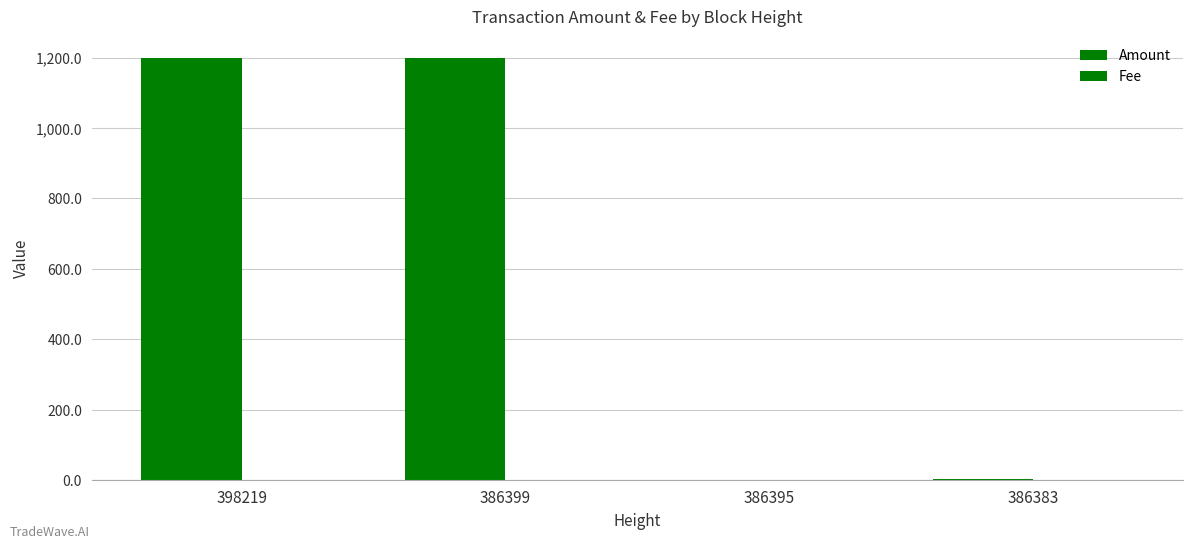

What is the approximate value of Fee at 386399?

1